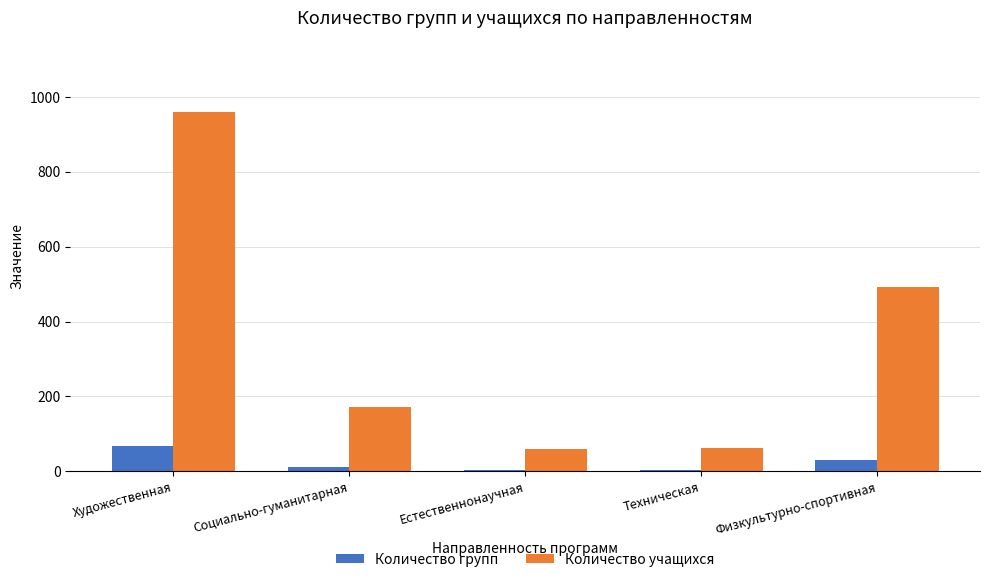

Where does the Количество групп series first go above 12?

Художественная